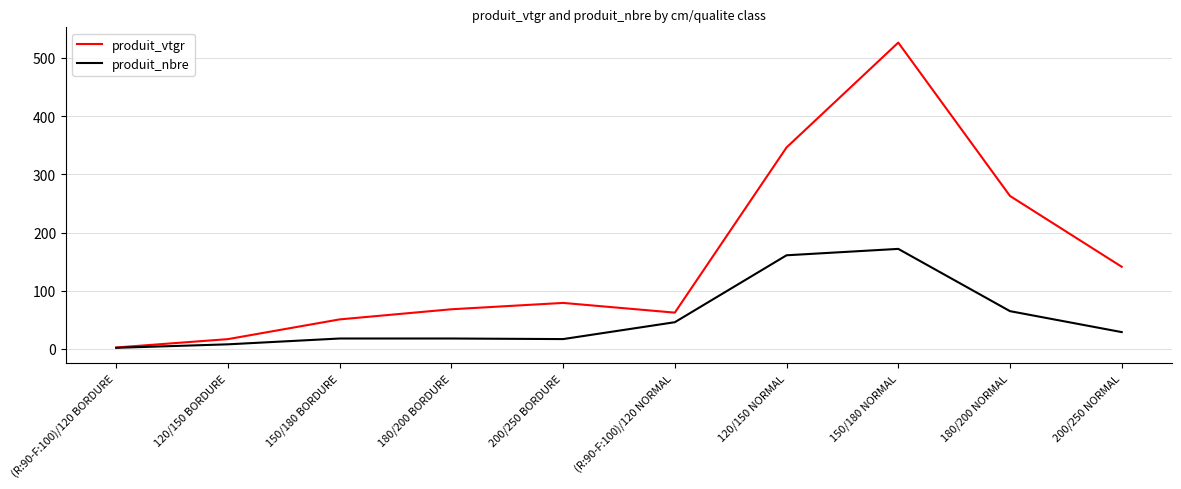

Where does the produit_vtgr series first go above 79?

200/250 BORDURE